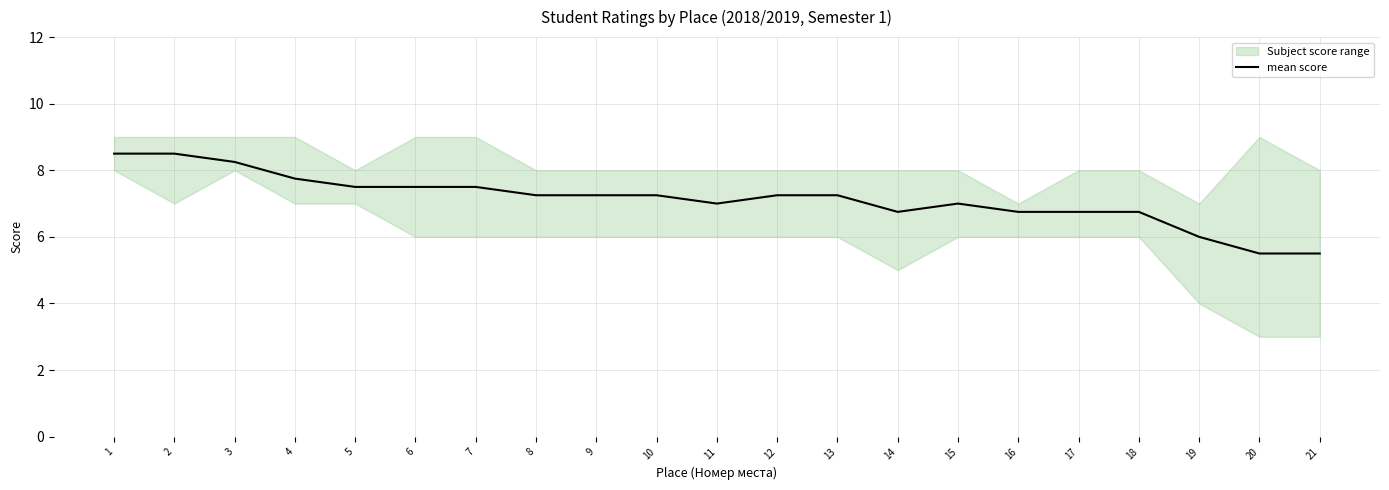

Is this an area chart (filled region under the line)?

No